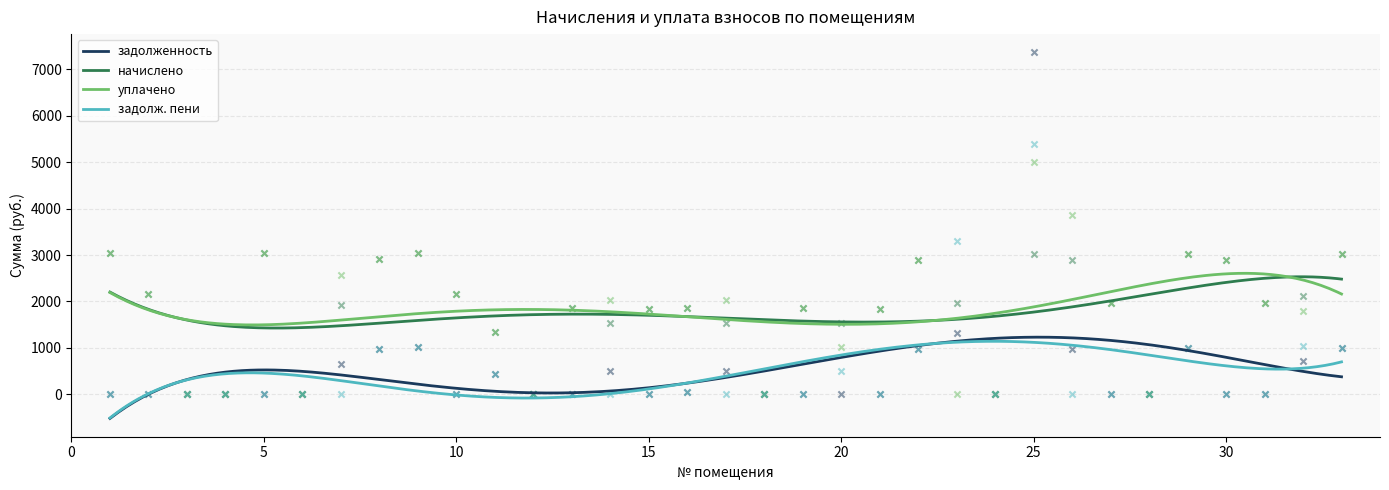

Which series reaches the minimum Y coordinate?

задолженность